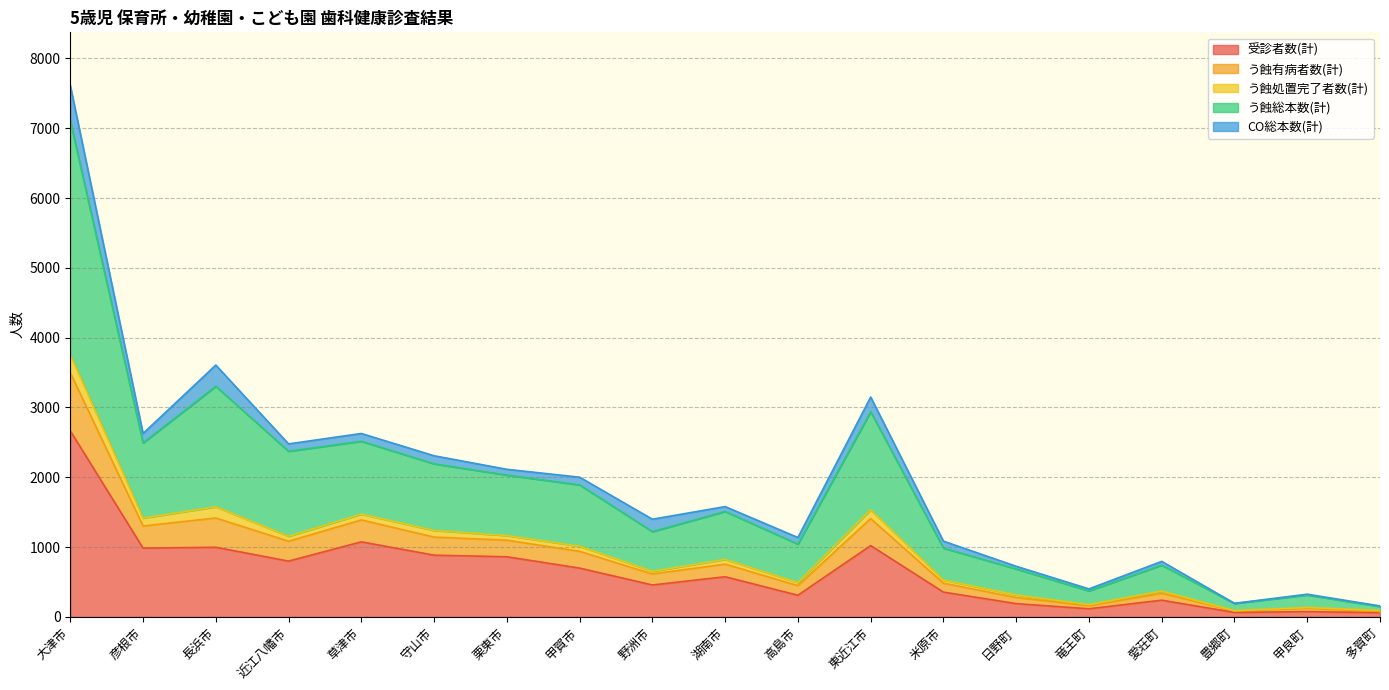

Where is the first local maximum for 受診者数(計)?

長浜市